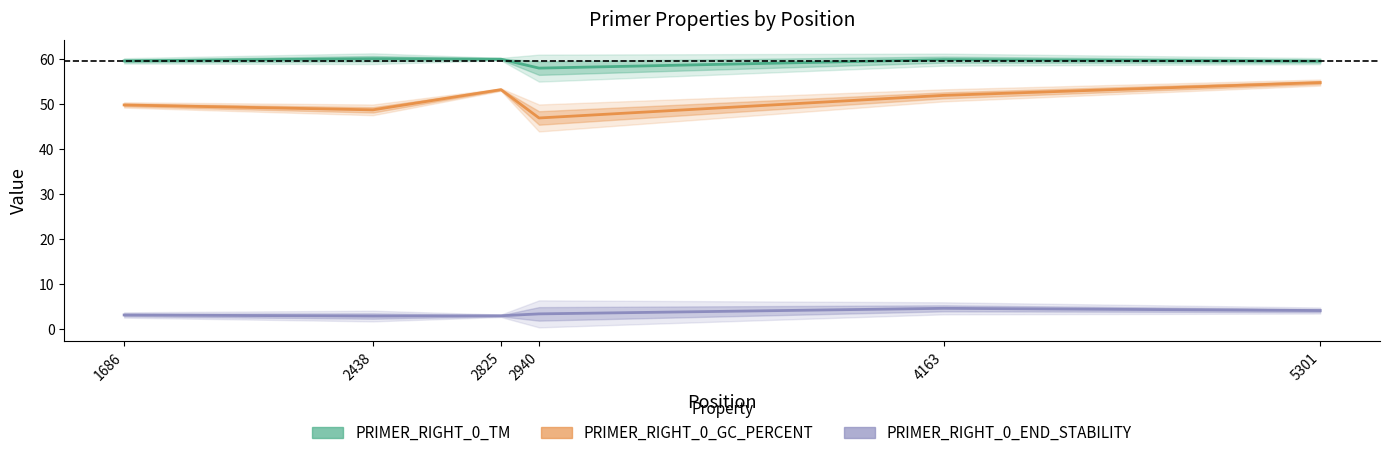

How many categories are shown in the chart?

6